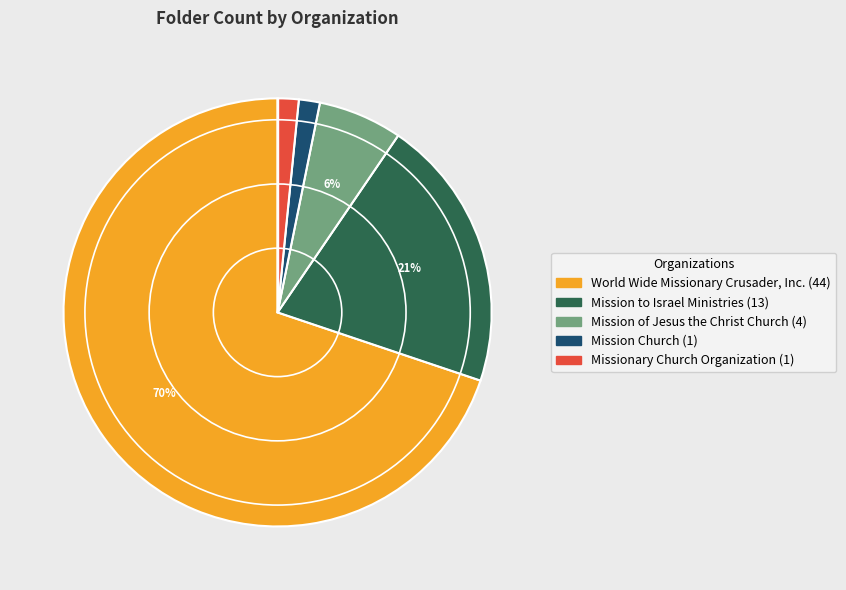

Does any single category account for the majority?

Yes